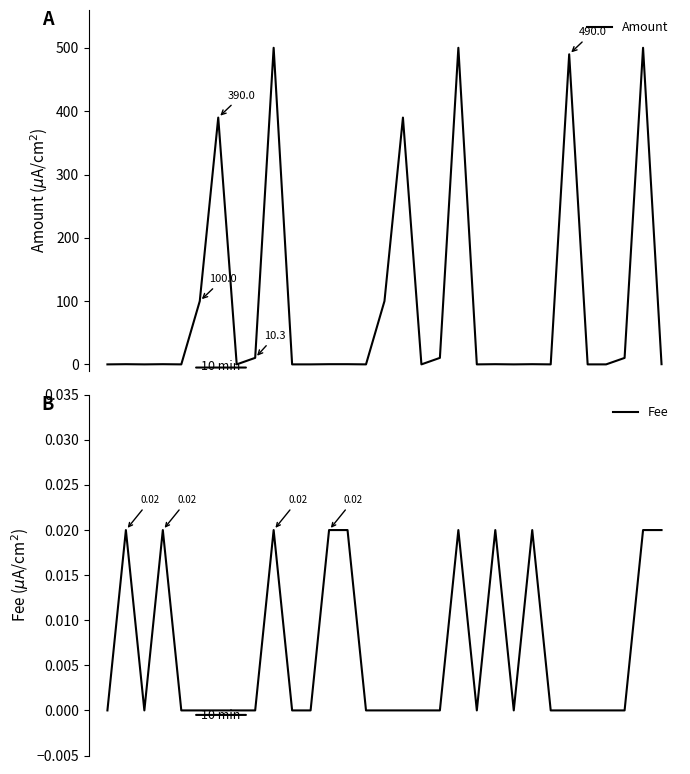

What are all the series names shown in the legend?

Amount, Fee